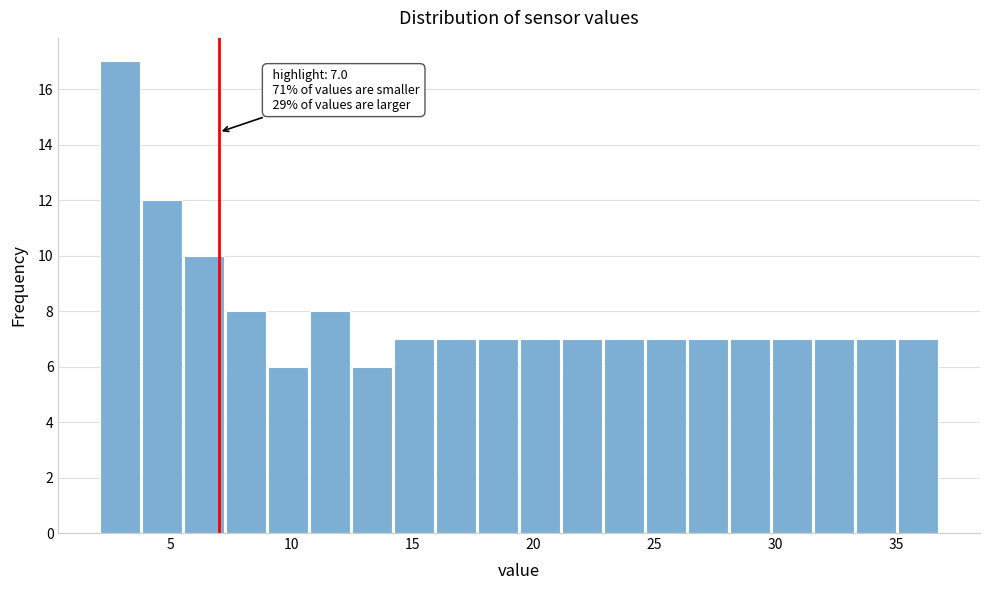

Read against the x-axis, roughly where is the centre of the tallest bar?

3.0